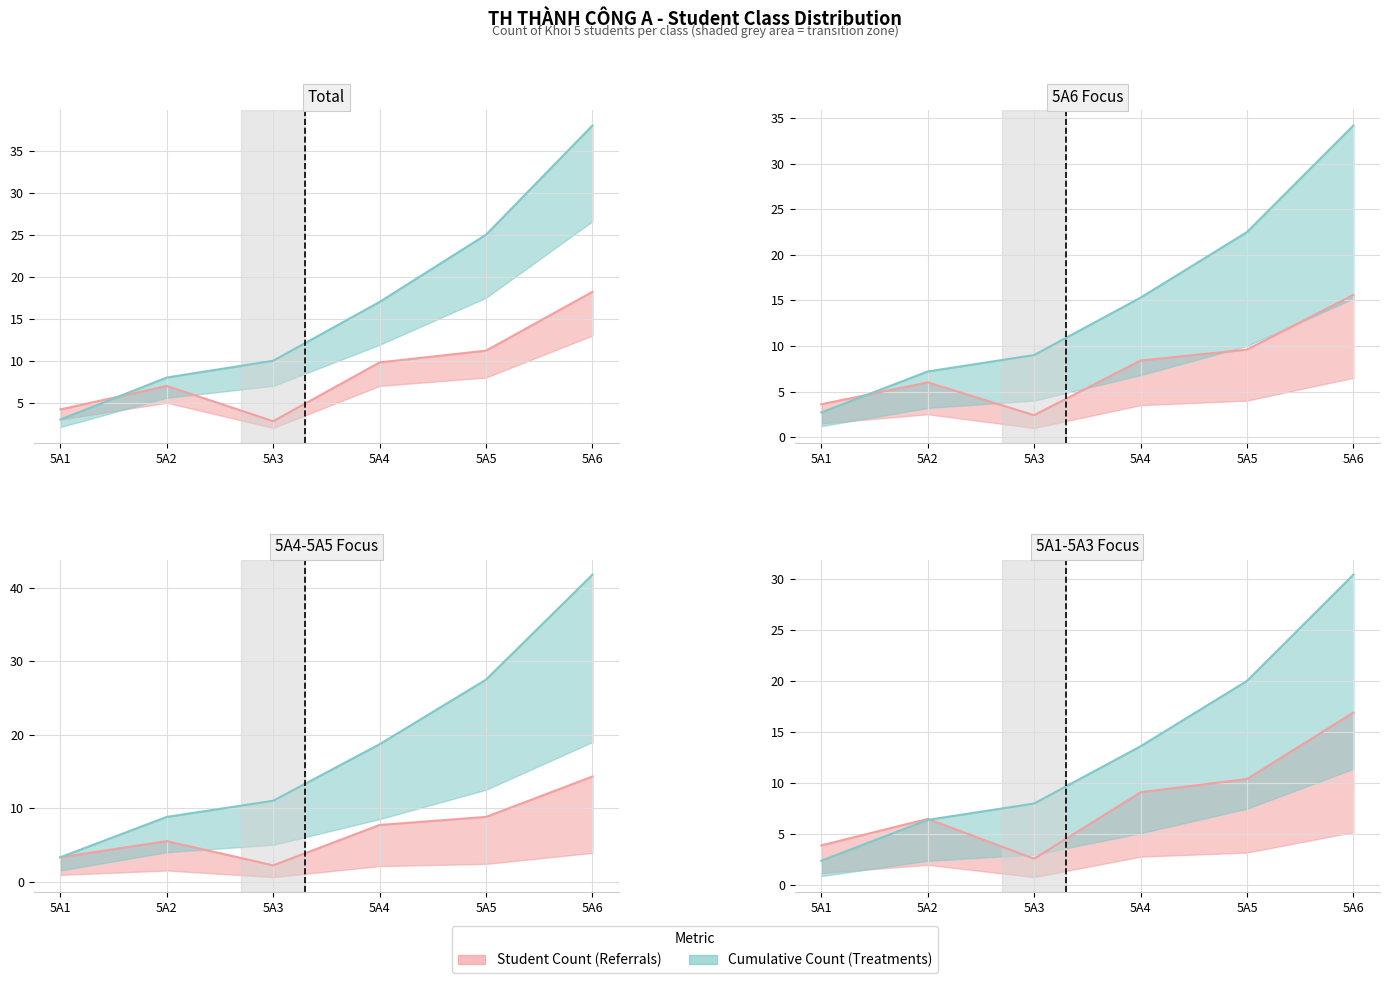

Which series has the largest total across all categories?

Cumulative Count (Treatments)